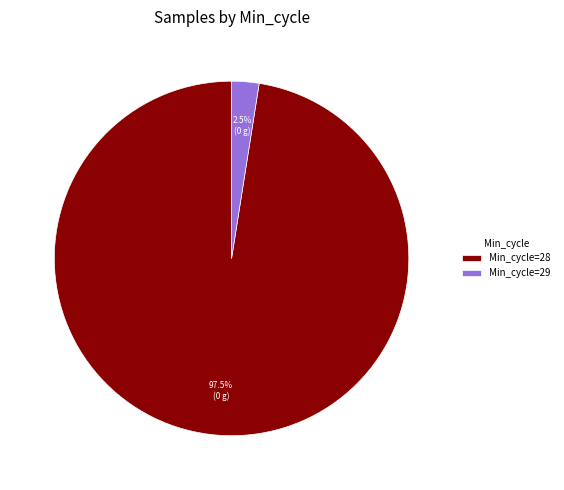

Rank the categories by value from highest to lowest.

Min_cycle=28, Min_cycle=29